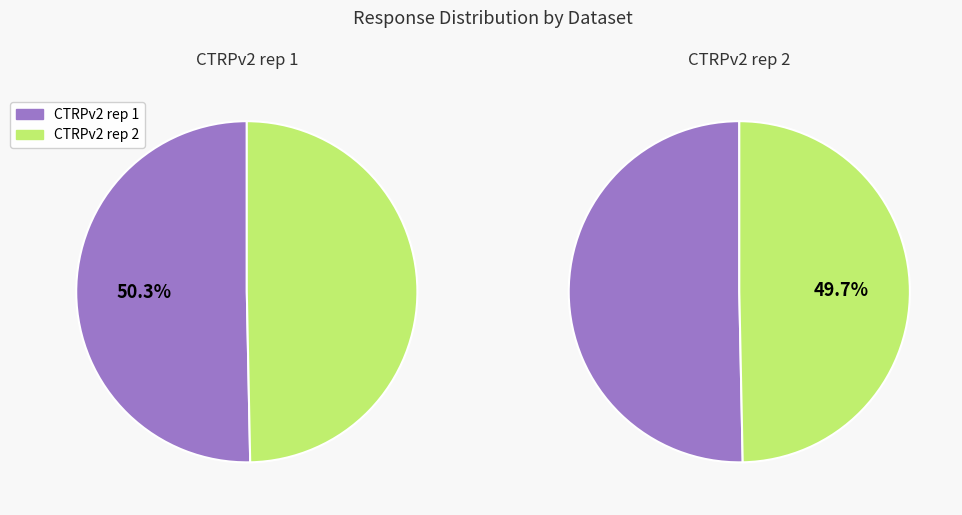

Is there a majority slice in this chart?

No